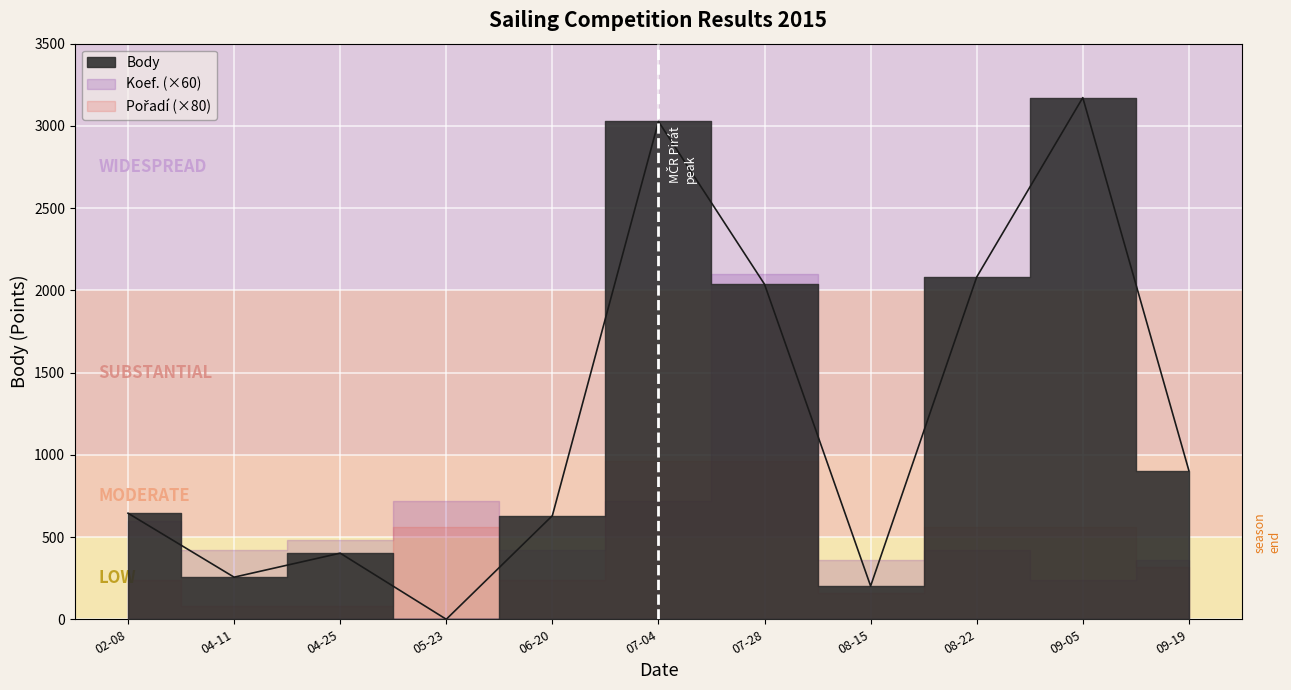

Which series has the widest spread of values?

Body